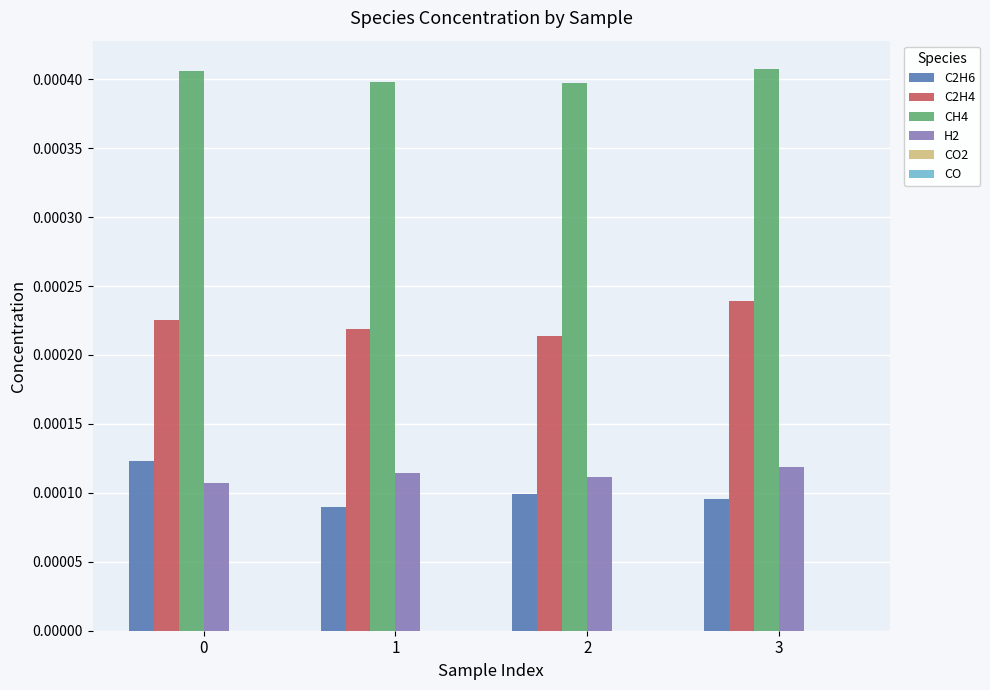

At 3, list the series in order from smallest to largest.

C2H6, H2, C2H4, CH4